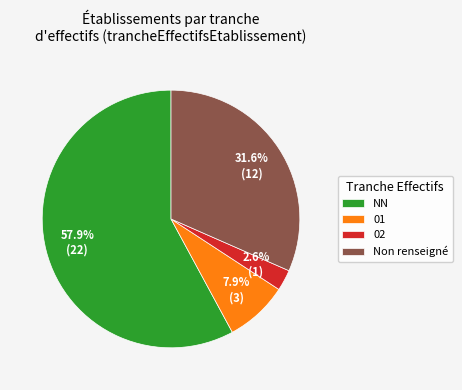

The 02 slice represents 3% of the pie. True or false?

True